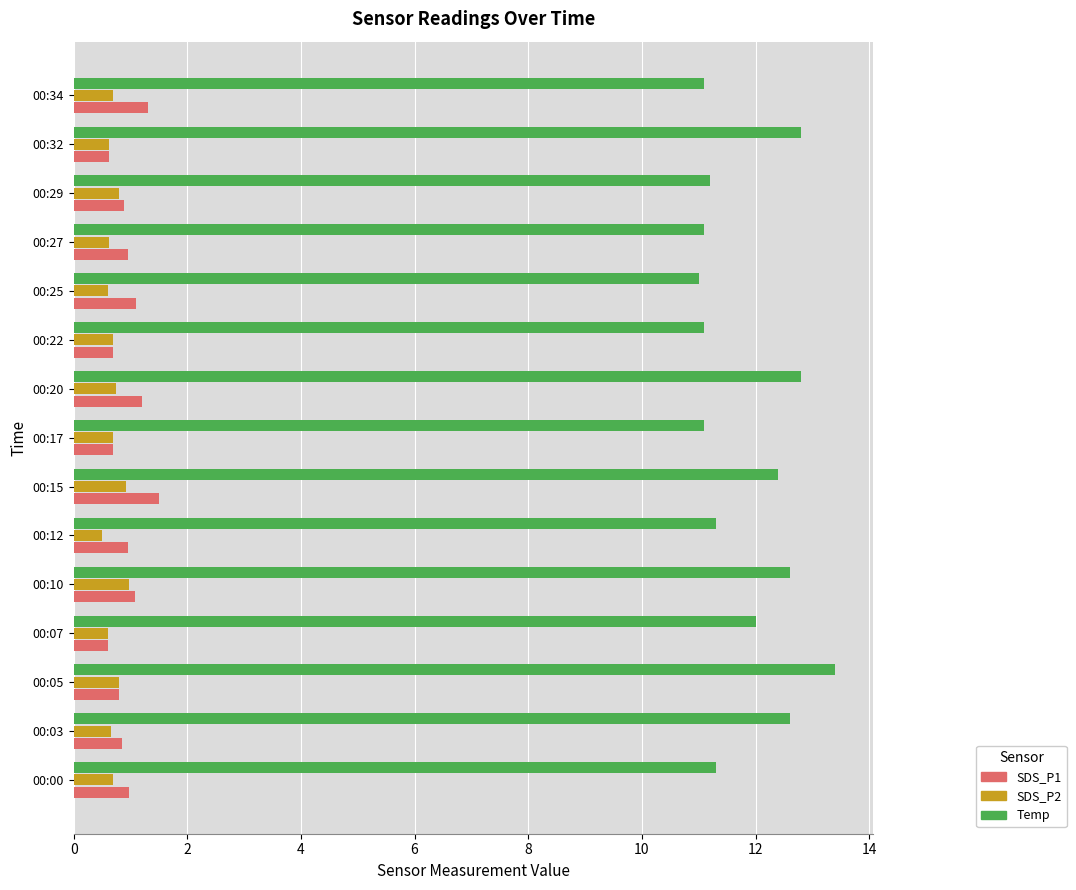

Which series has the largest total across all categories?

Temp